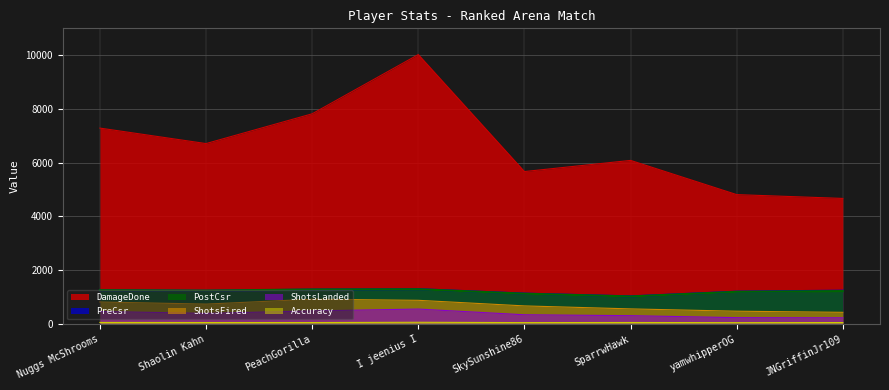

Which series has the widest spread of values?

DamageDone